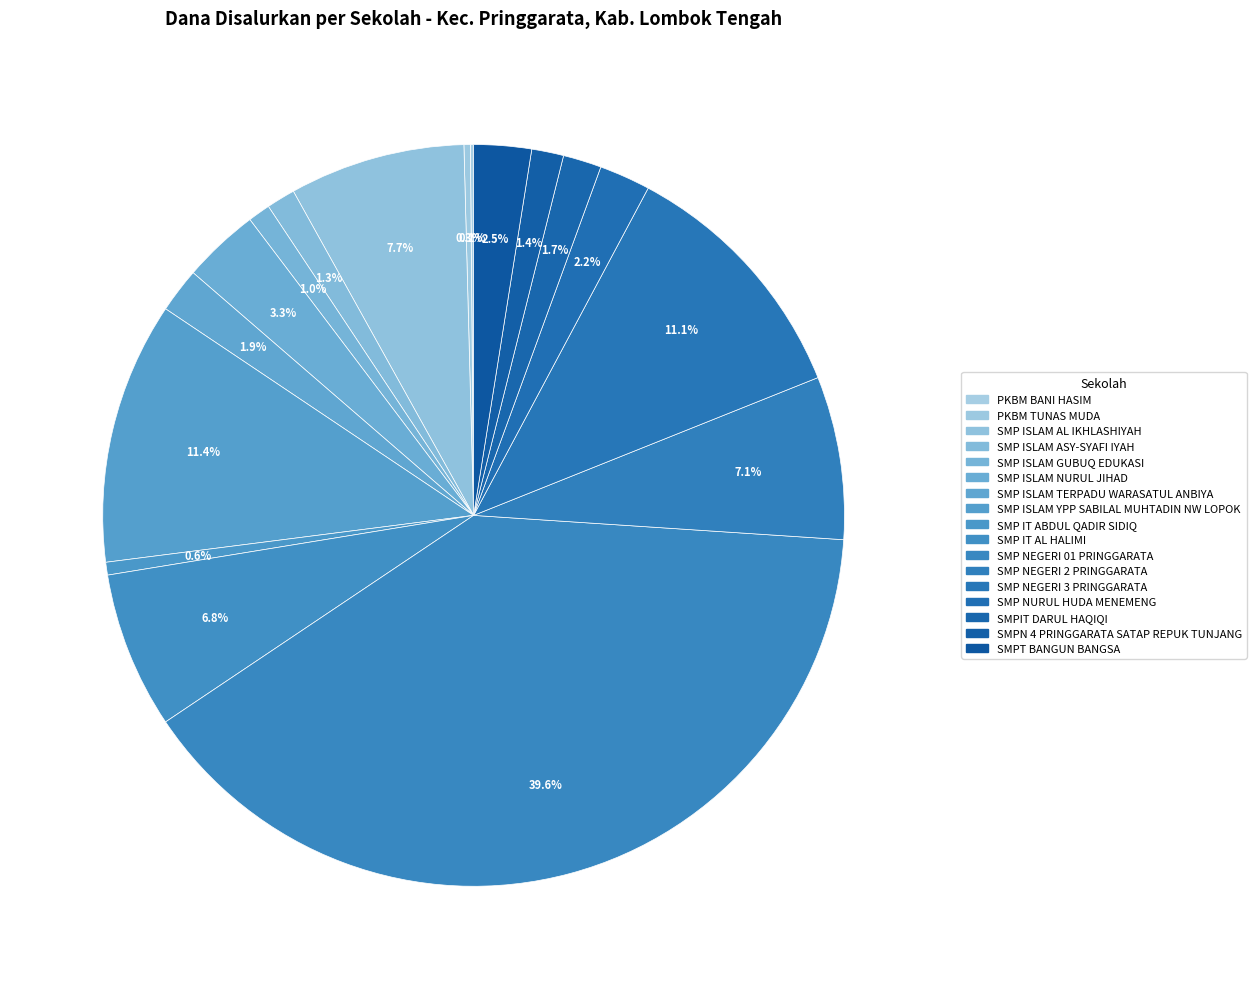

What is the total percentage of SMP NEGERI 01 PRINGGARATA and SMP IT AL HALIMI?

46.4%